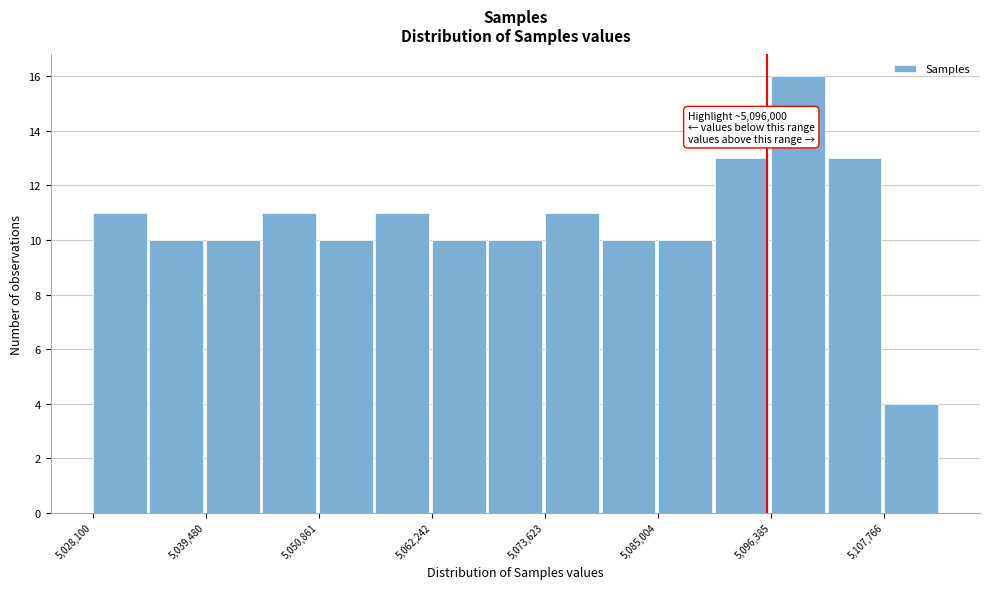

Read against the x-axis, roughly where is the centre of the tallest bar?

5100000